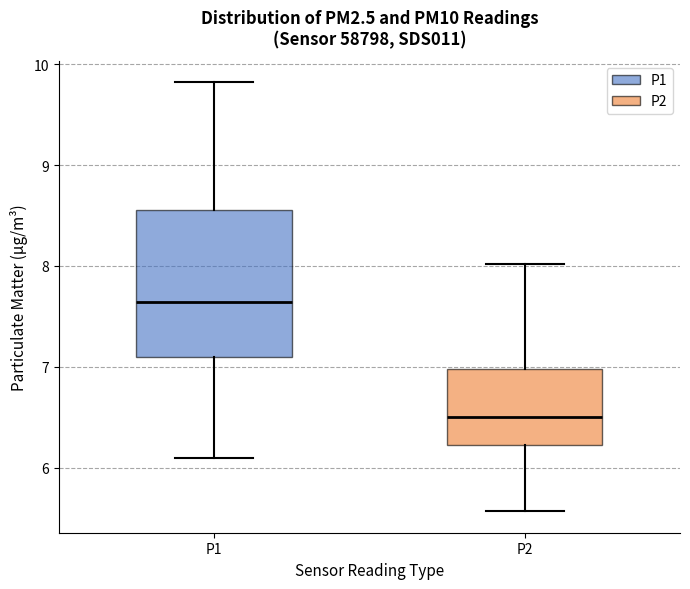

Reading left to right, read every box against the y-axis: the position of its median line, the range the box covers, and the ends of its whiskers. The values are not printed on the chart, so give them approximately, as read against the axis.

P1: median 7.6, box 7.1 to 8.6, whiskers 6.1 to 9.8
P2: median 6.5, box 6.2 to 7.0, whiskers 5.6 to 8.0